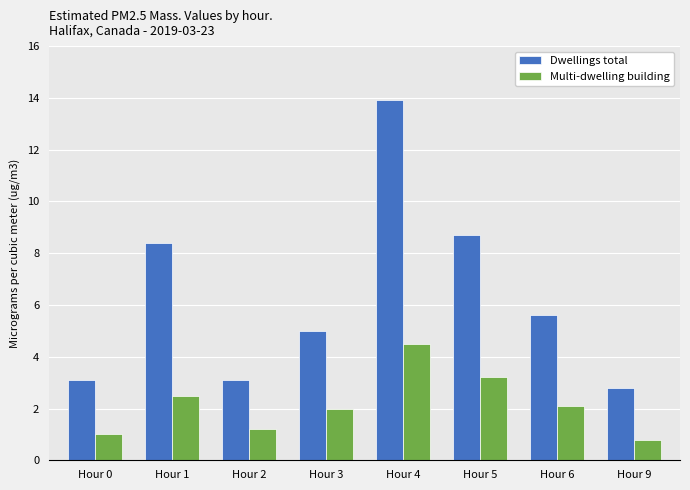

Where does the Dwellings total series first go above 5?

Hour 1